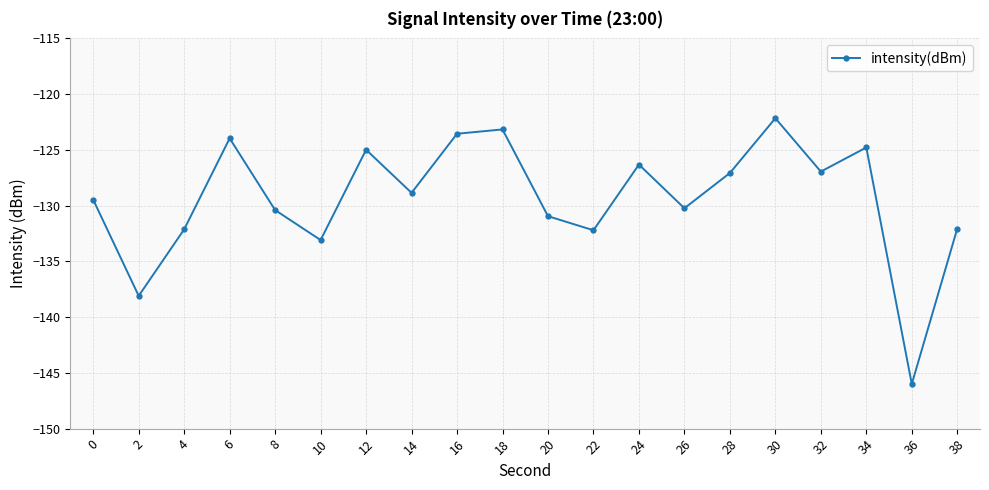

Between 24 and 20, which is larger?

24